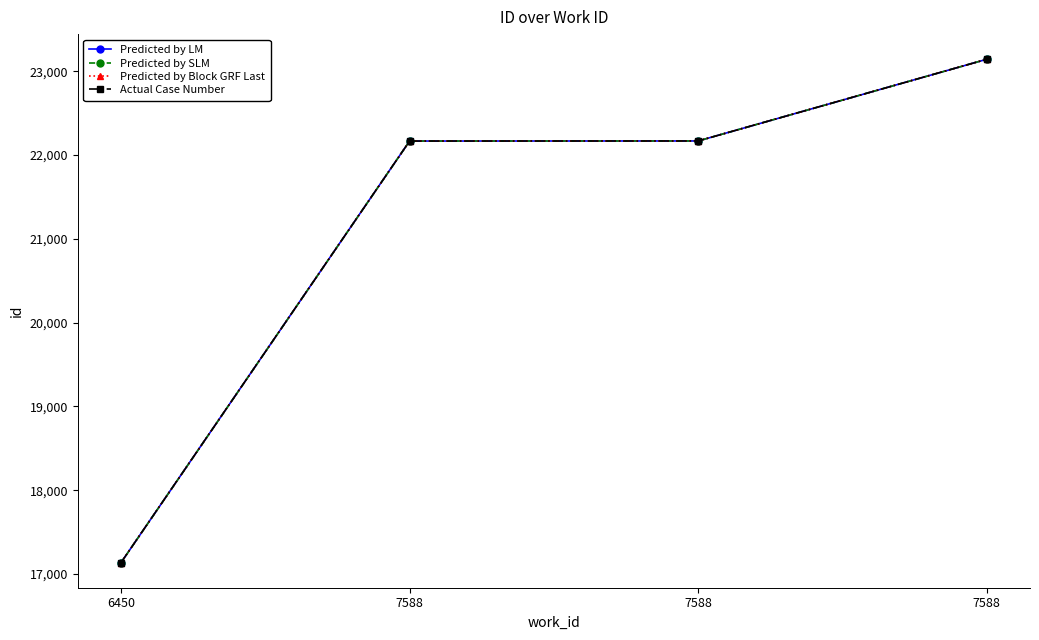

Is this an area chart (filled region under the line)?

No